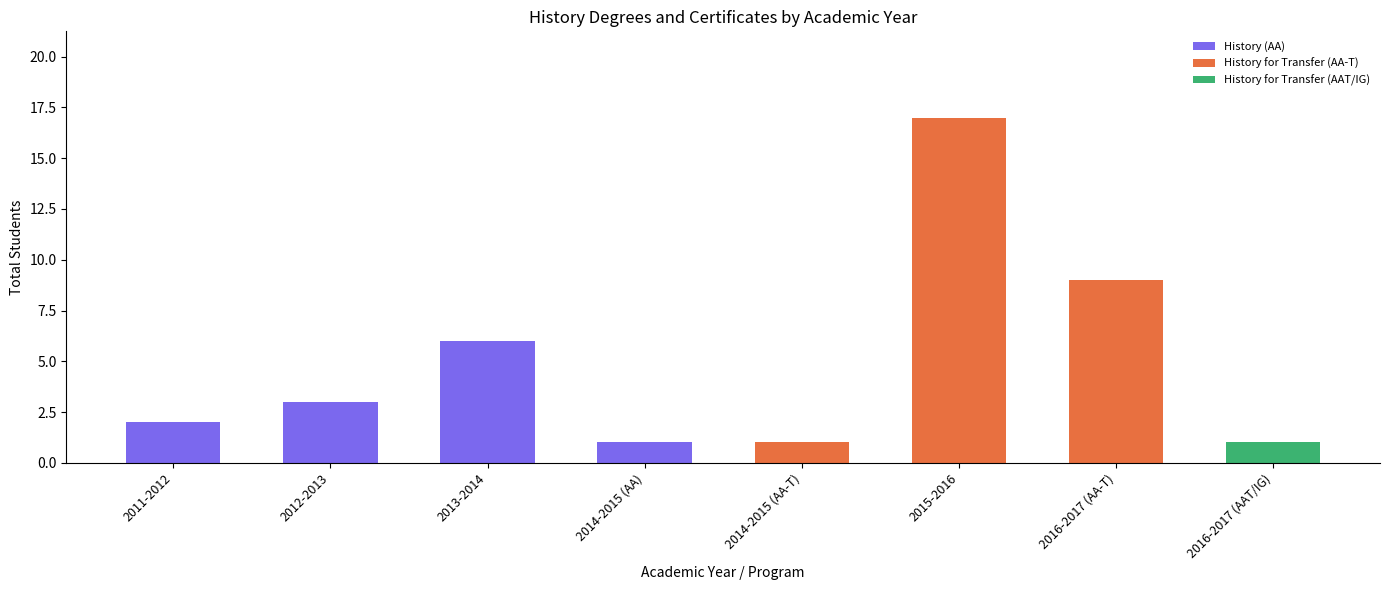

Reading left to right, list the values for the History (AA) series.

2011-2012=2	2012-2013=3	2013-2014=6	2014-2015 (AA)=1	2014-2015 (AA-T)=0	2015-2016=0	2016-2017 (AA-T)=0	2016-2017 (AAT/IG)=0